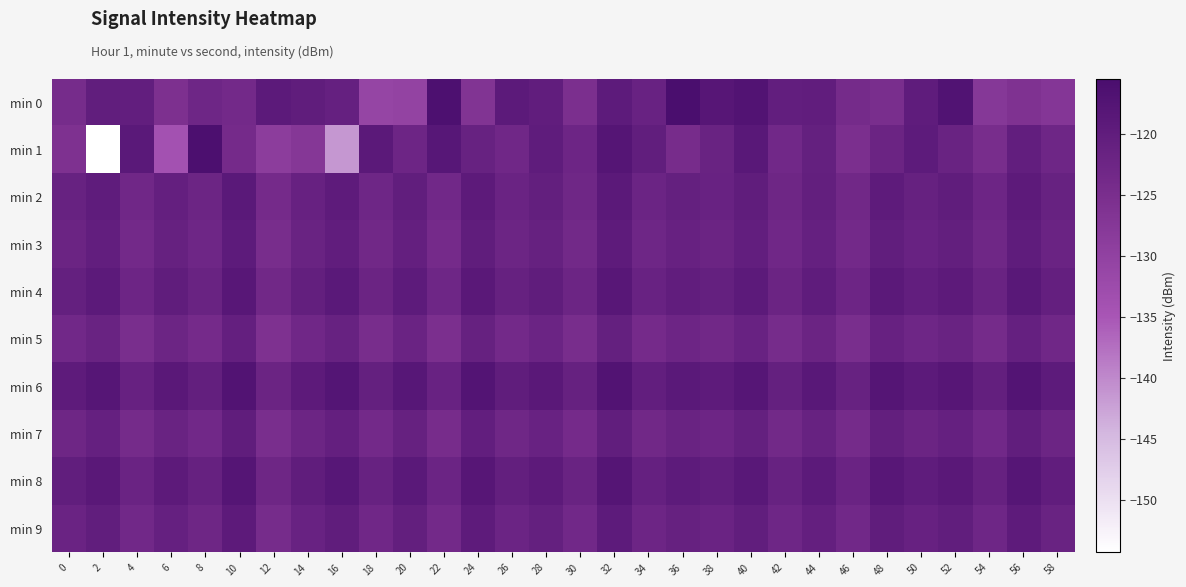

What is the spread (max minus min) of values at 18?

11.8